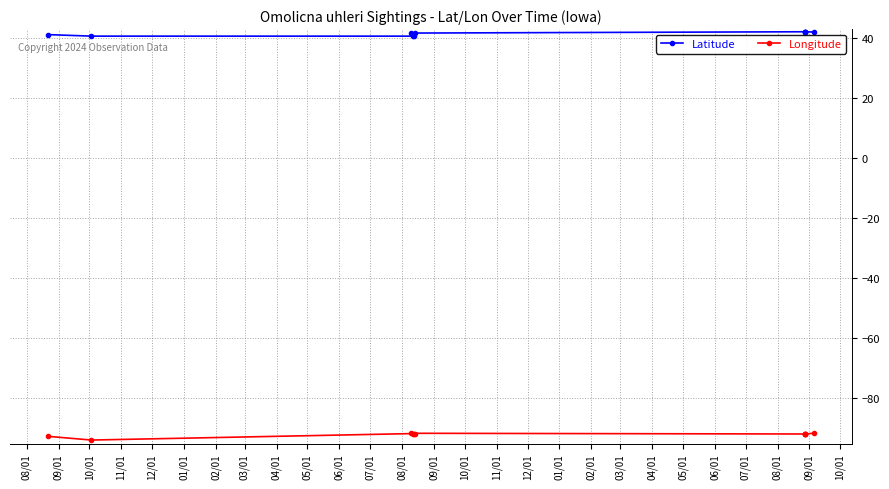

True or false: Latitude and Longitude cross at least once.

False